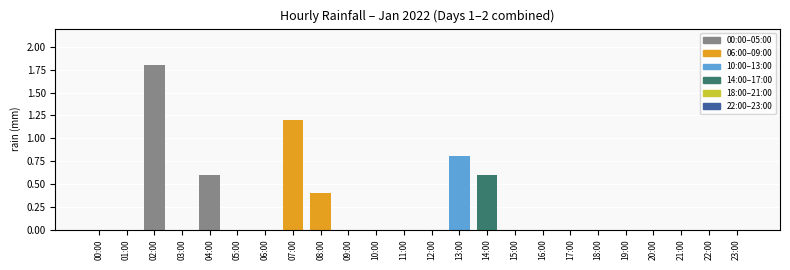

What is the change in value from 07:00 to 10:00?

-1.2